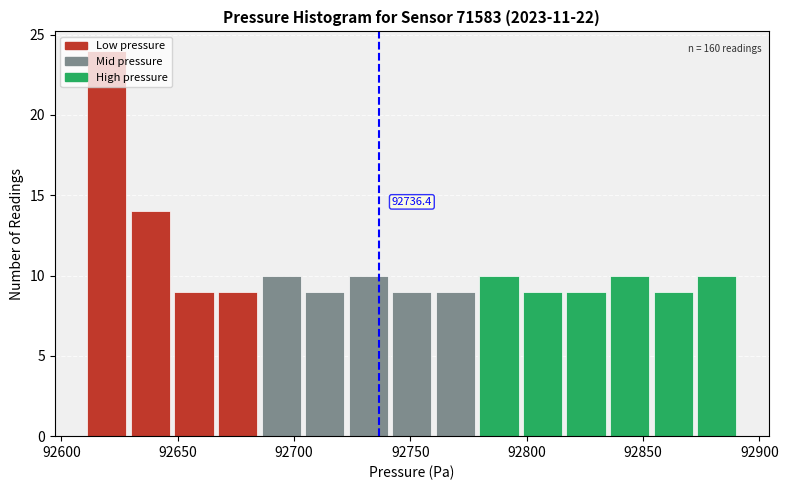

Around what value on the x-axis is the tallest bar? Give the approximate position of its centre, as read against the axis.

92620